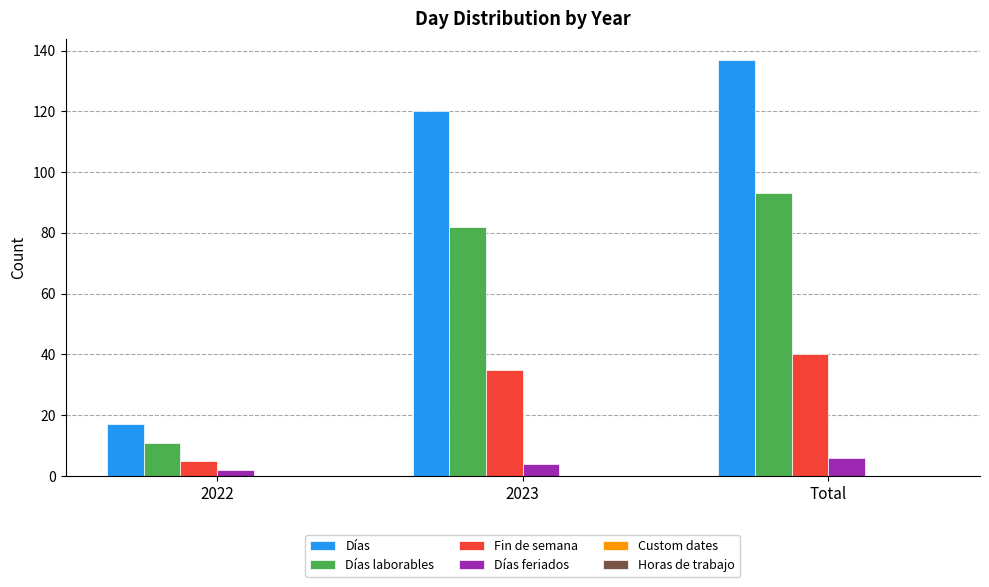

At which category is the sum across all series the highest?

Total